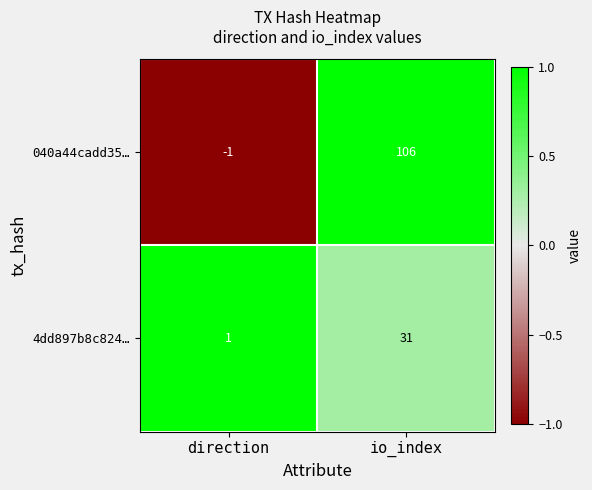

Reading left to right, what are all the values shown in this chart?

040a44cadd35…: -1	106
4dd897b8c824…: 1	31